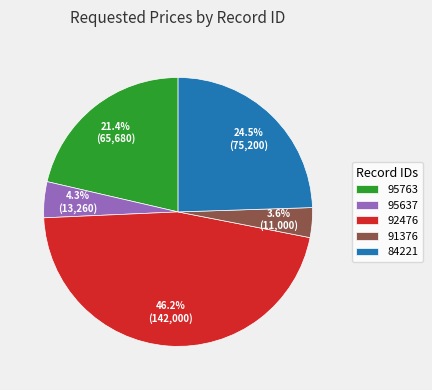

To the nearest percent, what is the average slice percentage?

20%